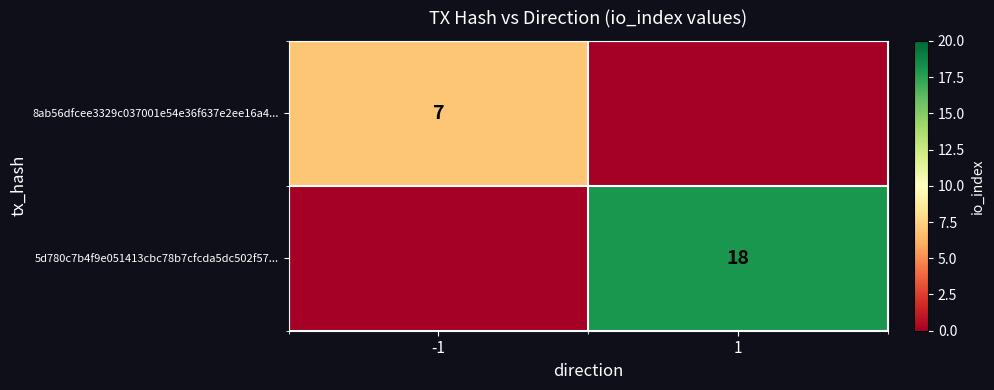

True or false: 8ab56dfcee3329c037001e54e36f637e2ee16a4... has a value of 7 at -1.

True